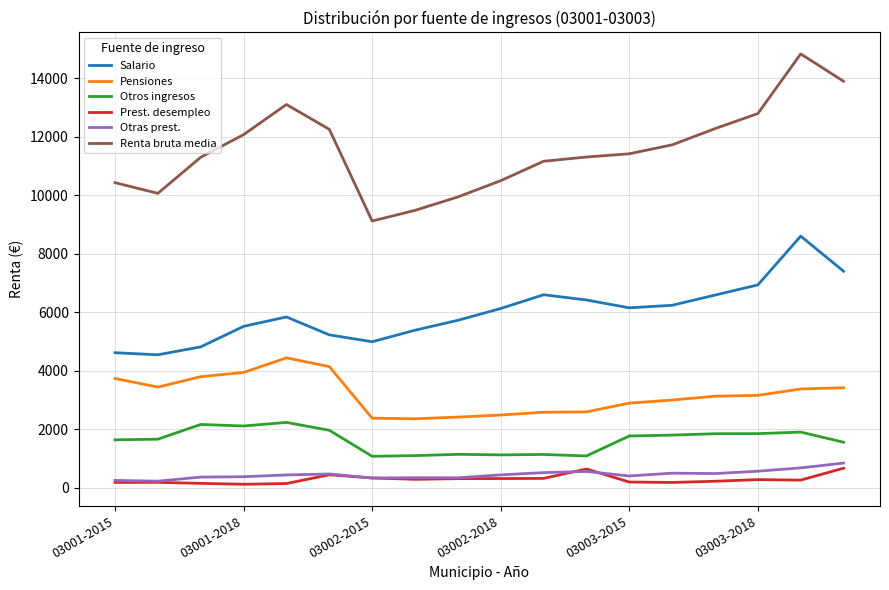

What is the maximum value shown in the chart?

14835